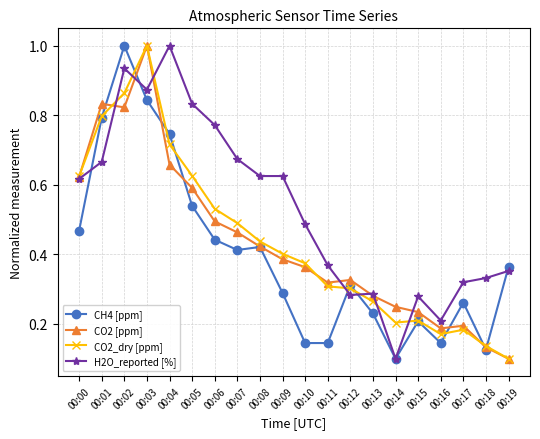

What is the sum of all H2O_reported [%] values?

10.6